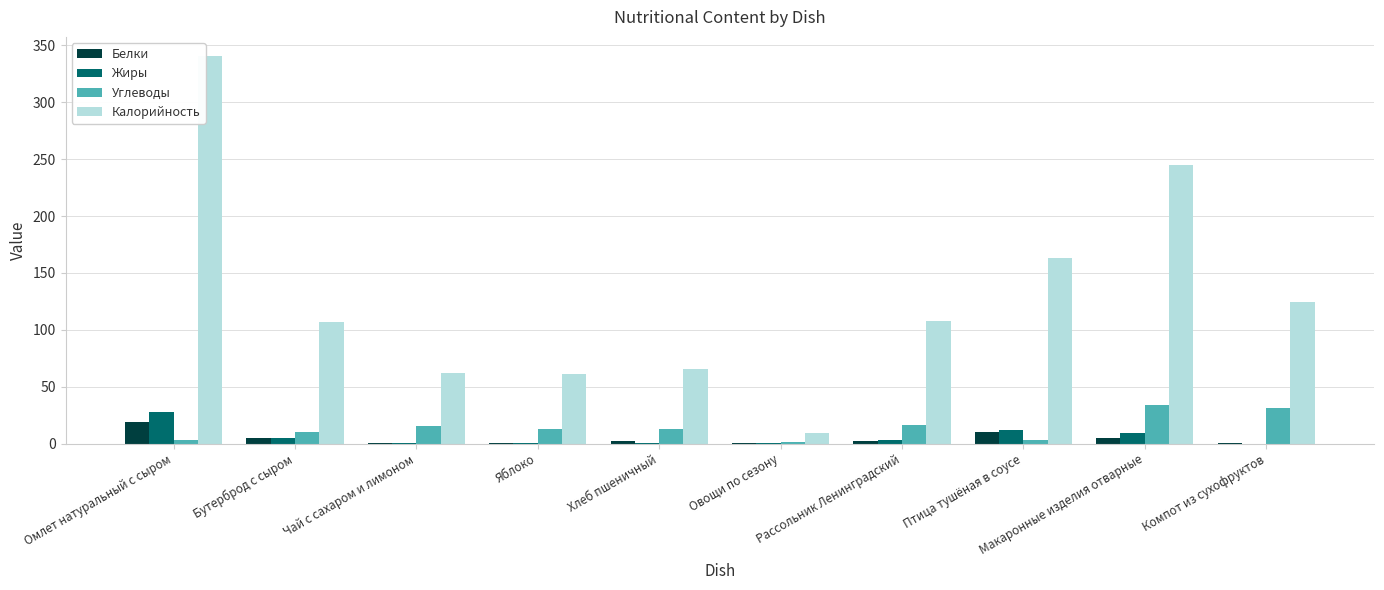

What is the highest value of the Жиры series?

27.9